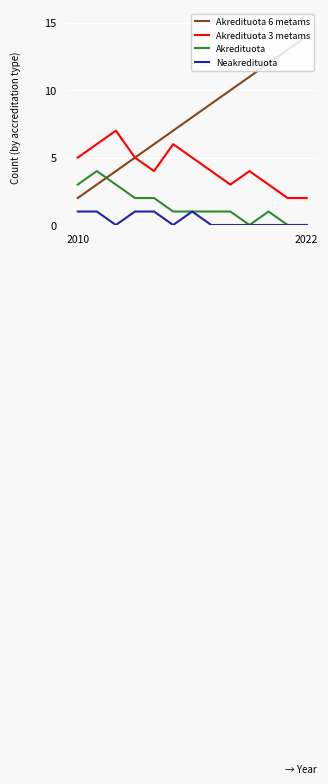

Which series has the largest range (max minus min)?

Akredituota 6 metams